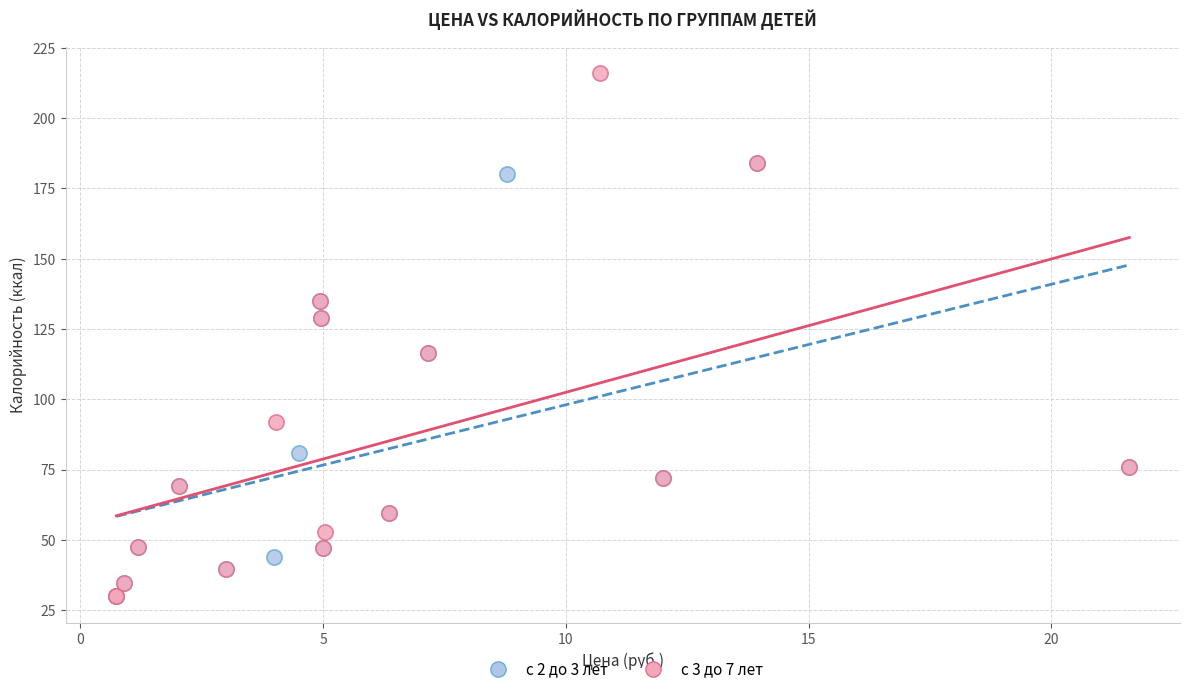

Which series has the widest spread of Y values?

с 3 до 7 лет